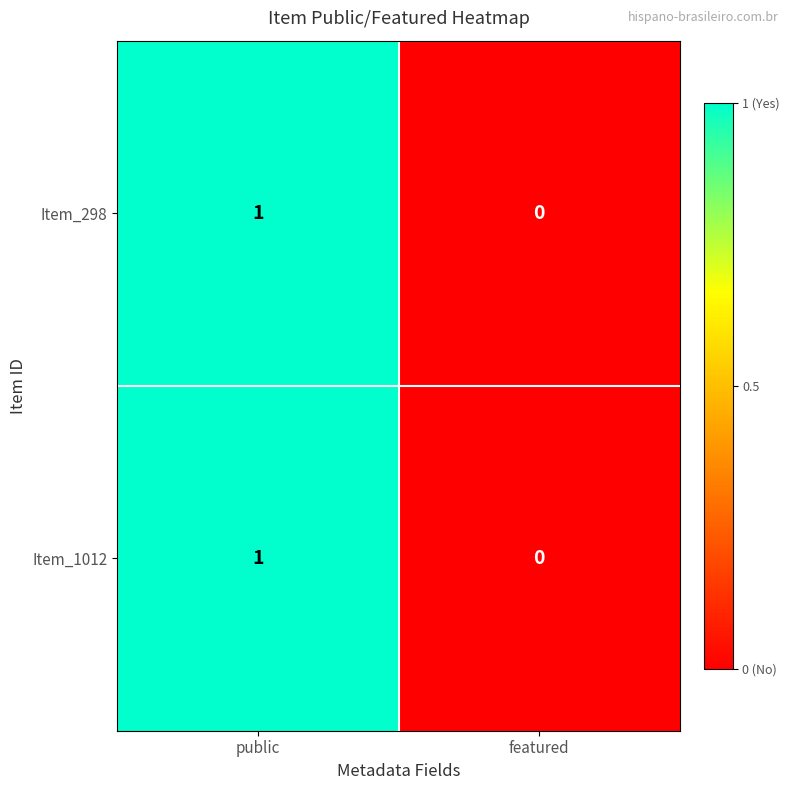

Reading left to right, what are all the values shown in this chart?

Item_298: 1	0
Item_1012: 1	0